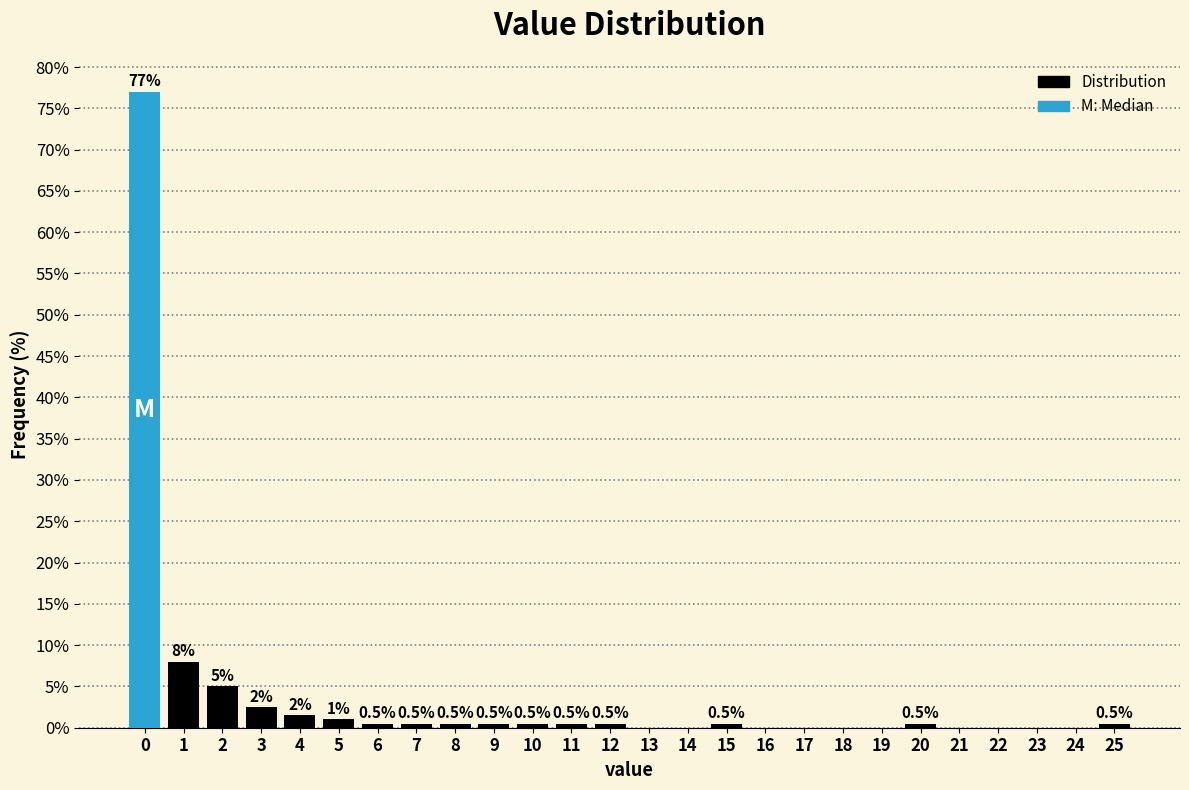

Reading left to right, extract all data points from this chart.

0=77.0	1=8.0	2=5.0	3=2.5	4=1.5	5=1.0	6=0.5	7=0.5	8=0.5	9=0.5	10=0.5	11=0.5	12=0.5	13=0.0	14=0.0	15=0.5	16=0.0	17=0.0	18=0.0	19=0.0	20=0.5	21=0.0	22=0.0	23=0.0	24=0.0	25=0.5